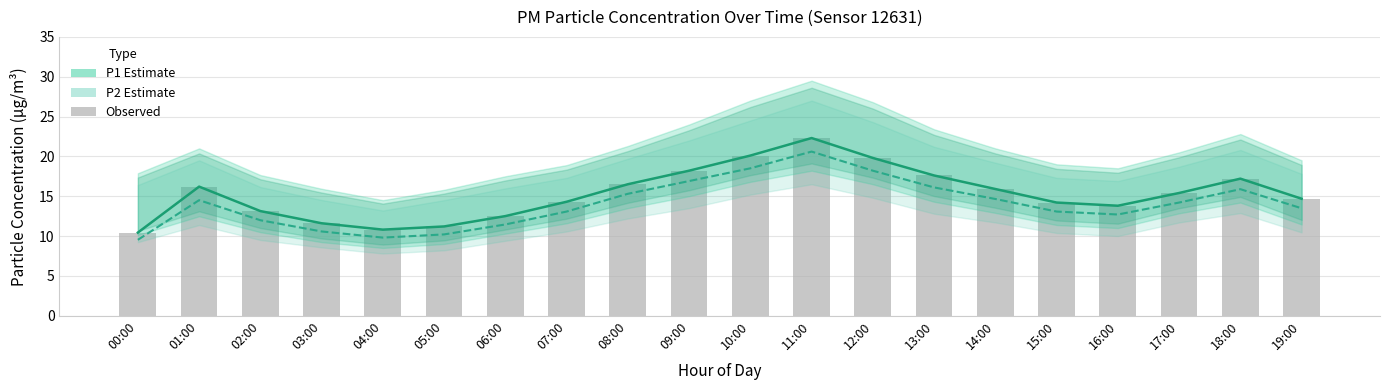

What is the difference between the second highest and minimum values in the Observed P1 series?

9.7